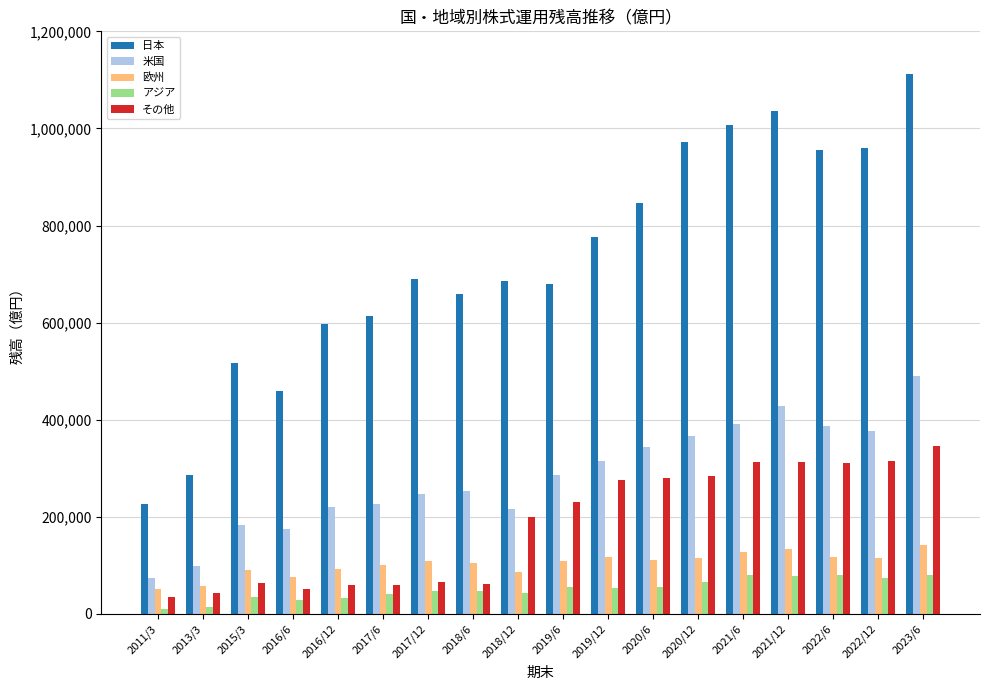

What is the sum of all アジア values?

921396